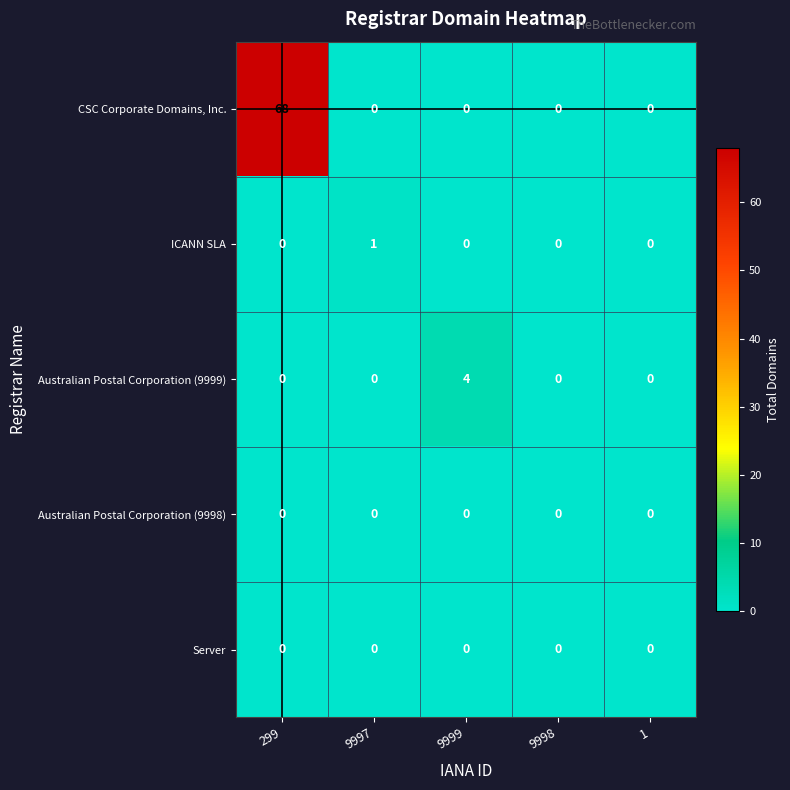

Which series has the widest spread of values?

CSC Corporate Domains, Inc.